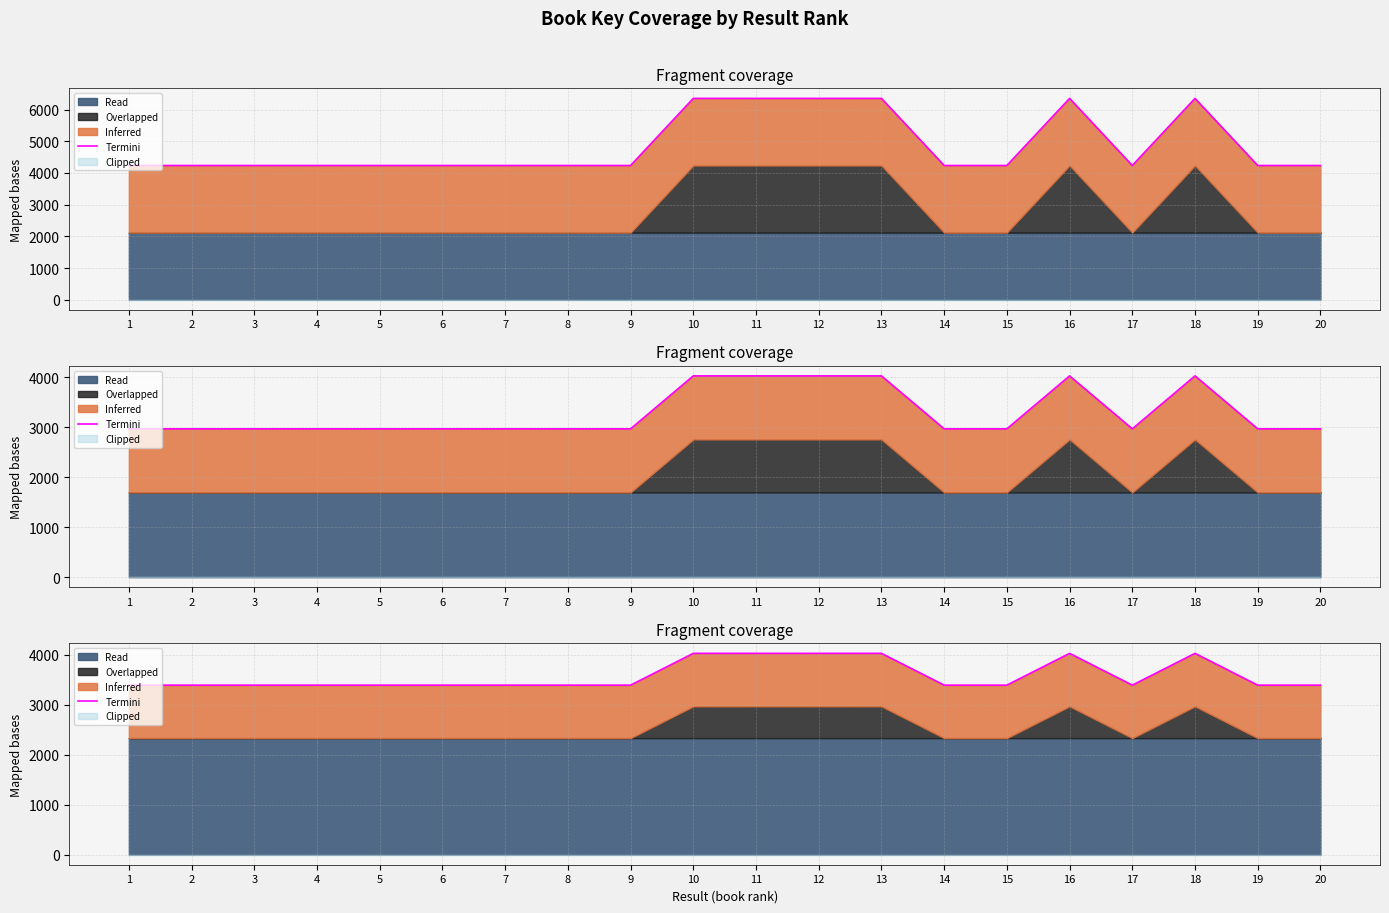

How many lines are shown in the chart?

1